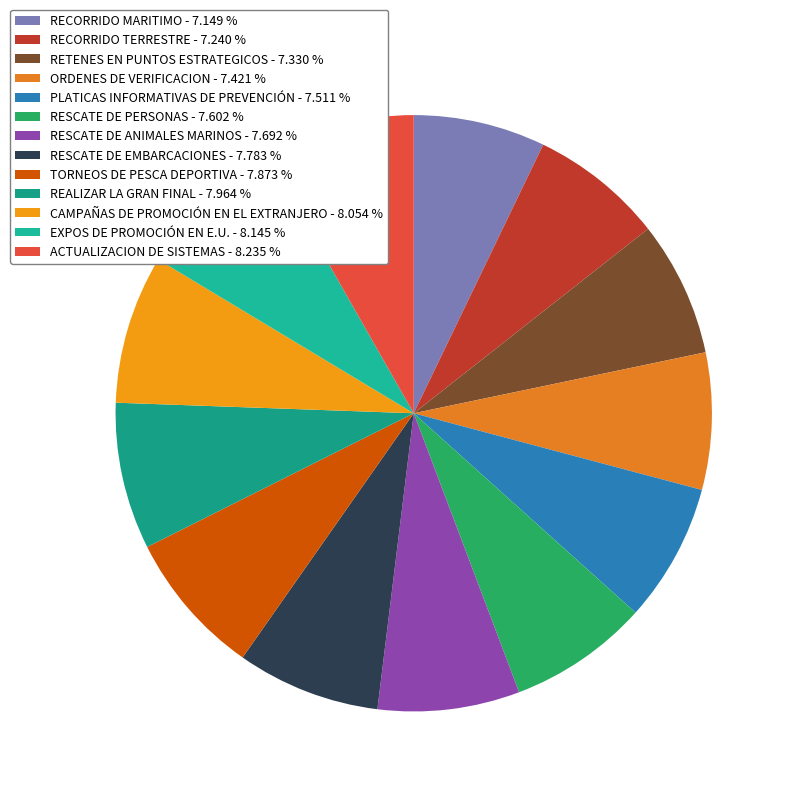

How many segments does this pie chart have?

13